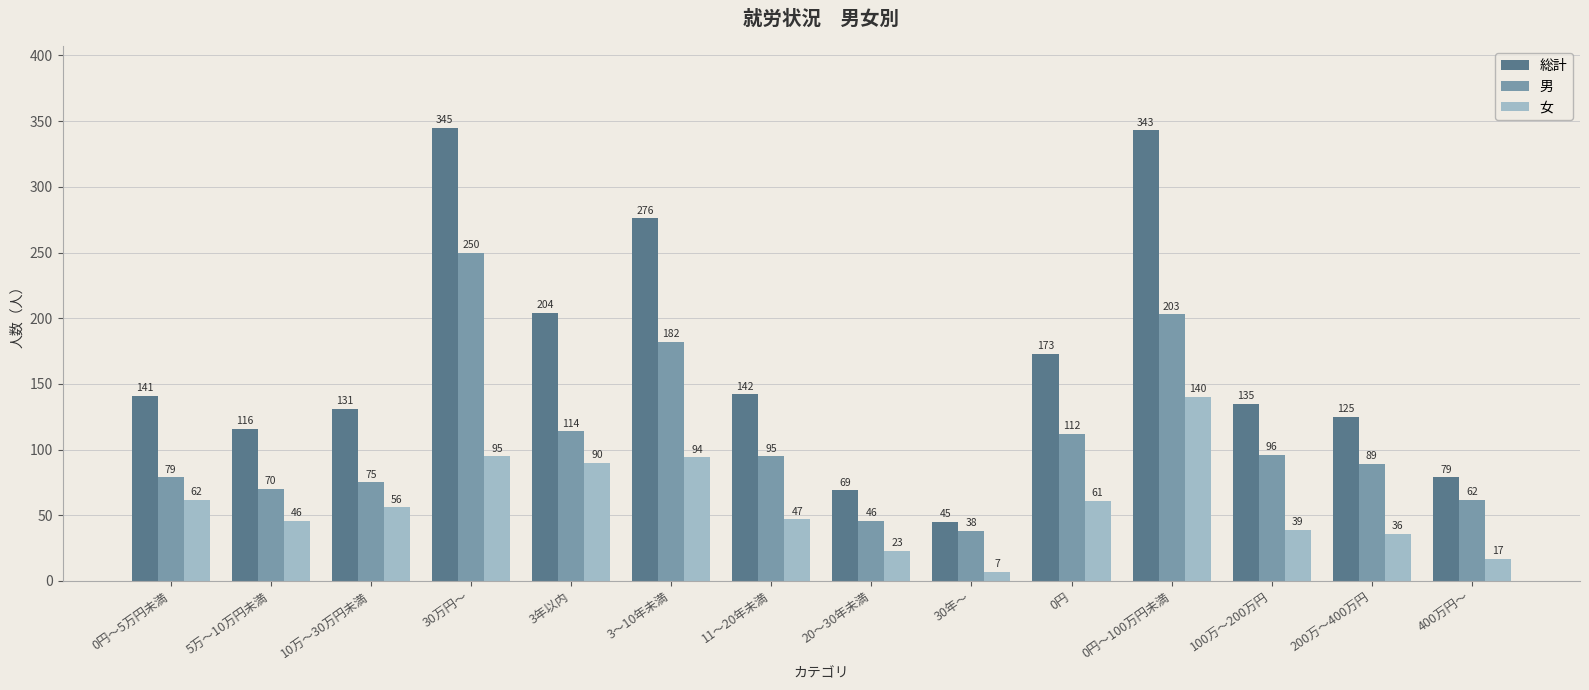

What is the difference between the maximum and second lowest values in the 女 series?

123